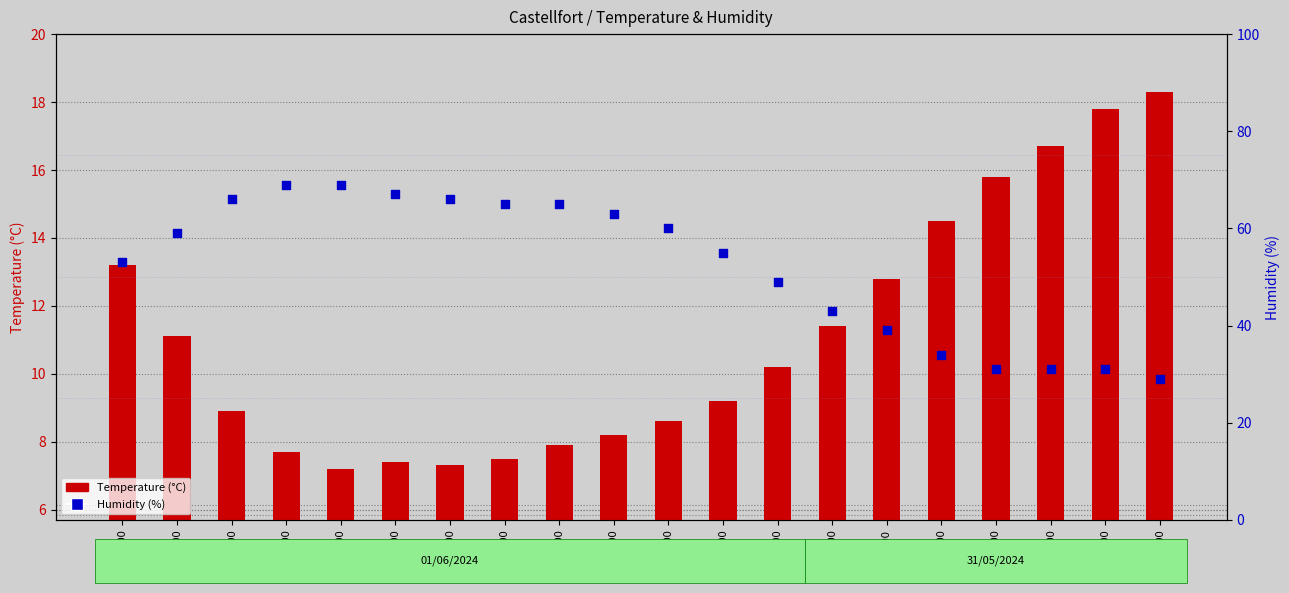

What are all the series names shown in the legend?

Temperature (°C), Humidity (%)